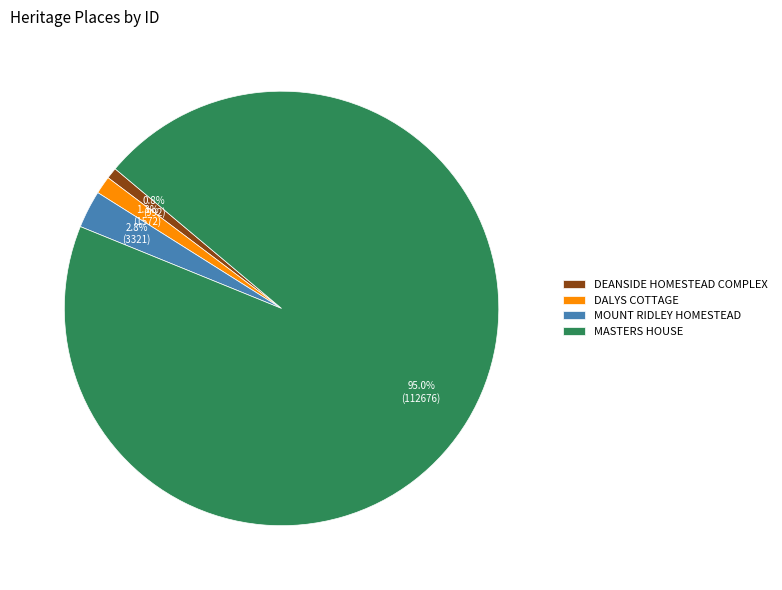

To the nearest percent, what is the combined percentage of DALYS COTTAGE and DEANSIDE HOMESTEAD COMPLEX?

2%